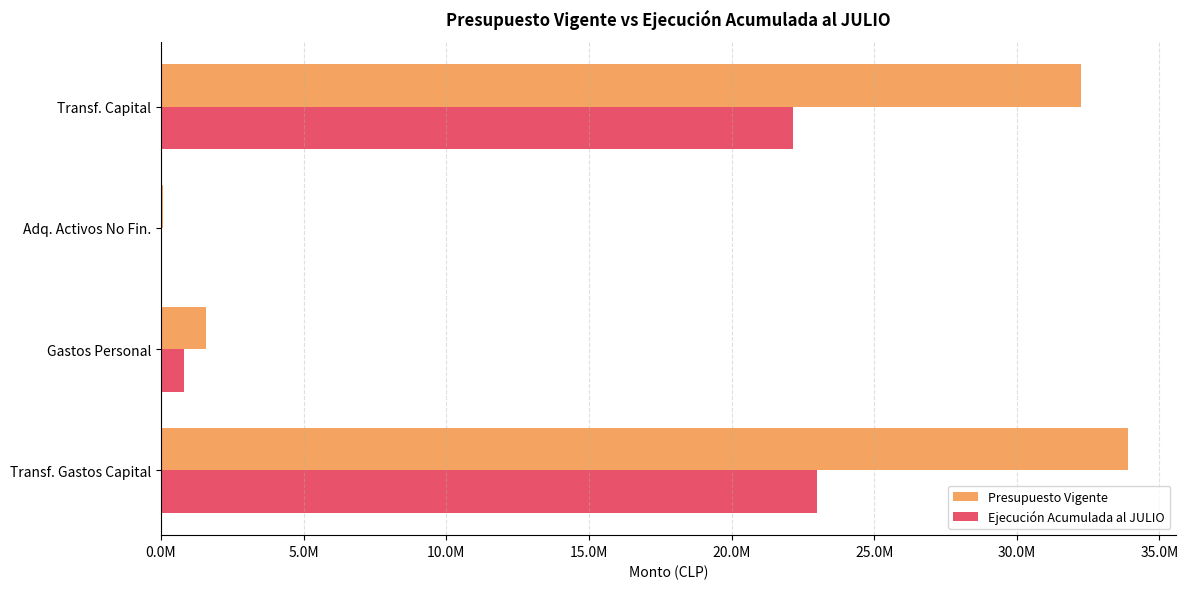

What is the sum of all Ejecución Acumulada al JULIO values?

45983102